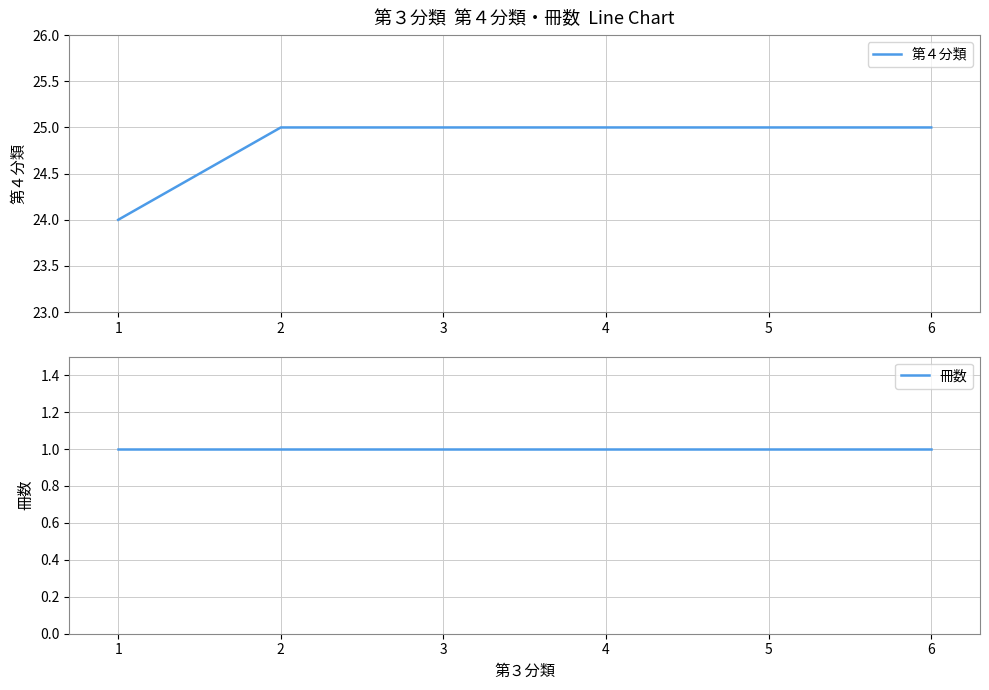

Reading left to right, what are all the values shown in this chart?

第４分類: 1=24	2=25	3=25	4=25	5=25	6=25
冊数: 1=1	2=1	3=1	4=1	5=1	6=1